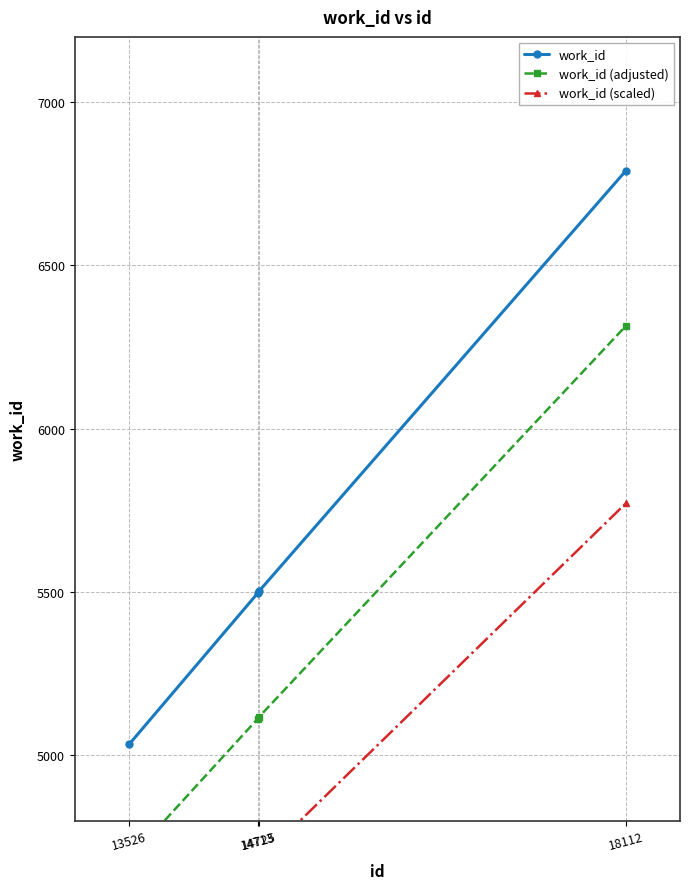

What value does the work_id (scaled) series have at 18112?

5771.5